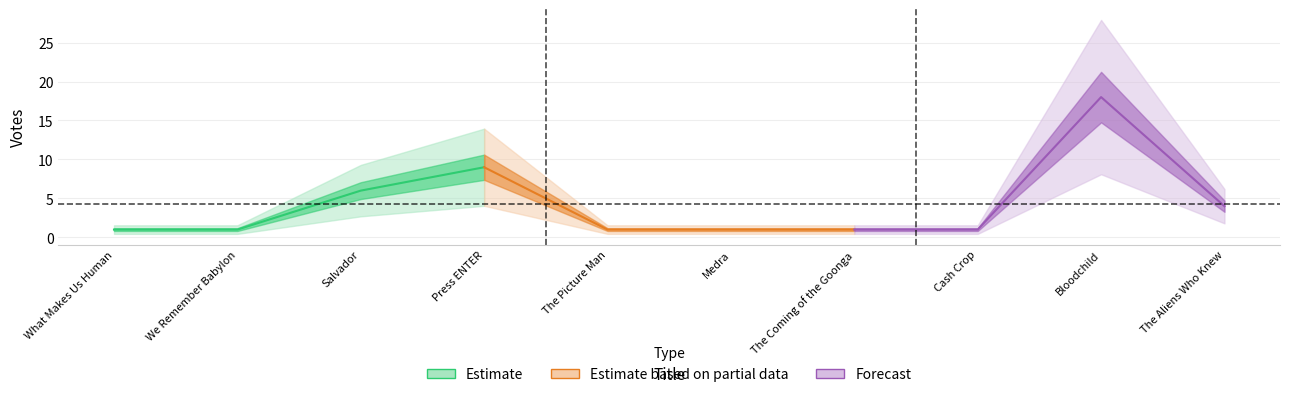

Reading left to right, list all the values displayed in this chart.

What Makes Us Human=1	We Remember Babylon=1	Salvador=6	Press ENTER=9	The Picture Man=1	Medra=1	The Coming of the Goonga=1	Cash Crop=1	Bloodchild=18	The Aliens Who Knew=4